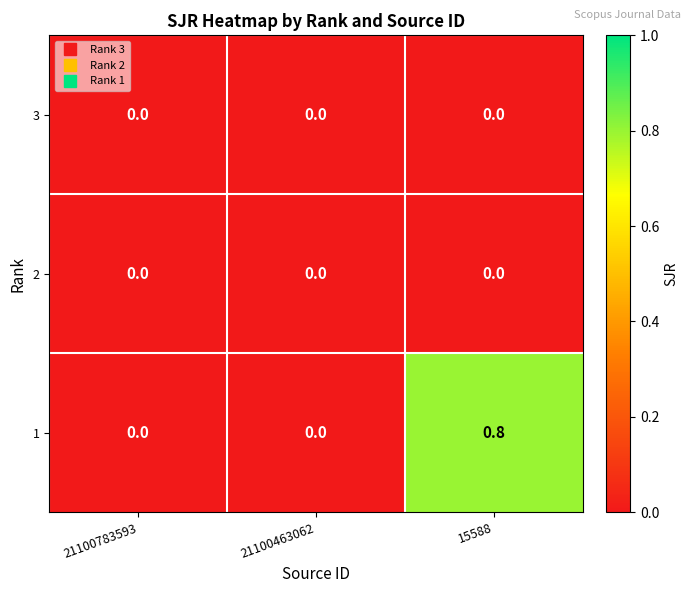

The 1 series shows 0.4 at 21100783593. True or false?

False